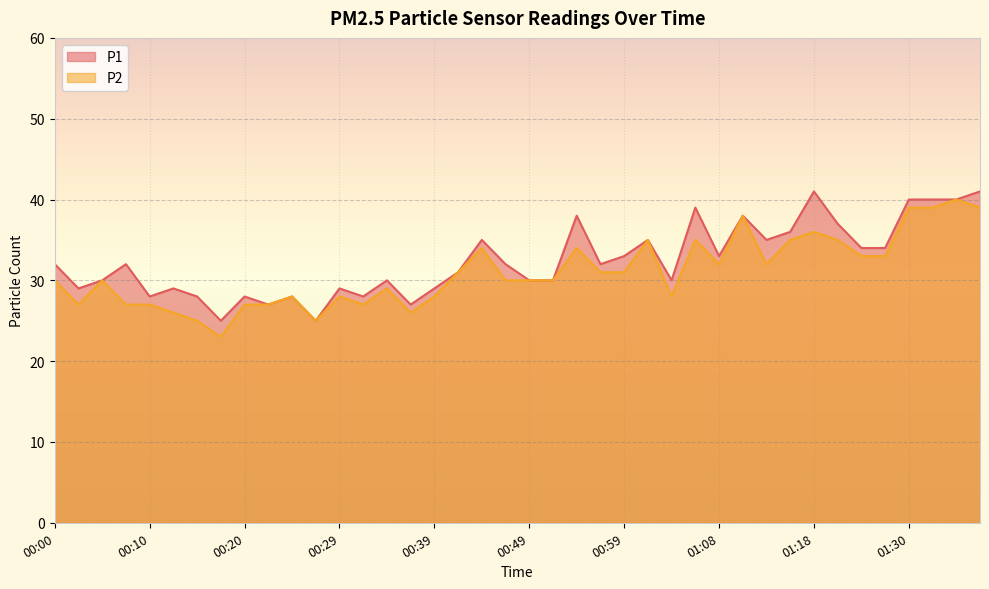

Rank the series by their average value, from highest to lowest.

P1, P2